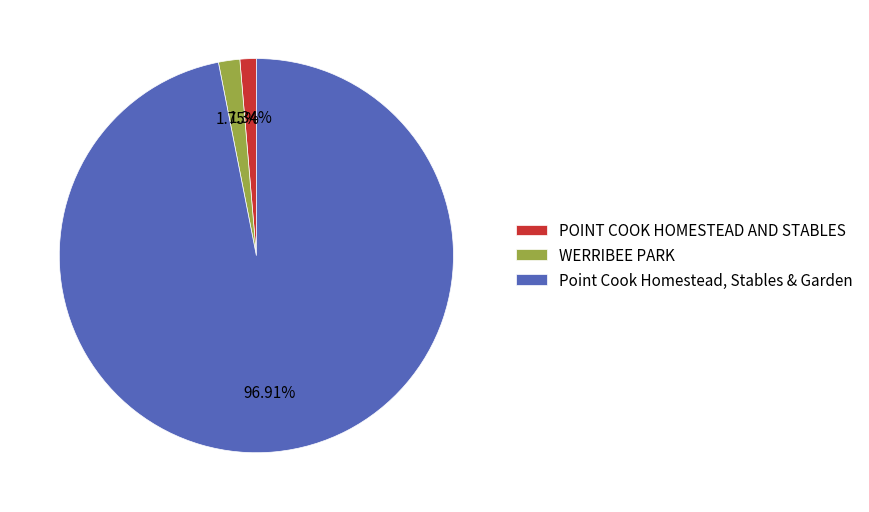

To the nearest percent, what is the combined percentage of WERRIBEE PARK and POINT COOK HOMESTEAD AND STABLES?

3%